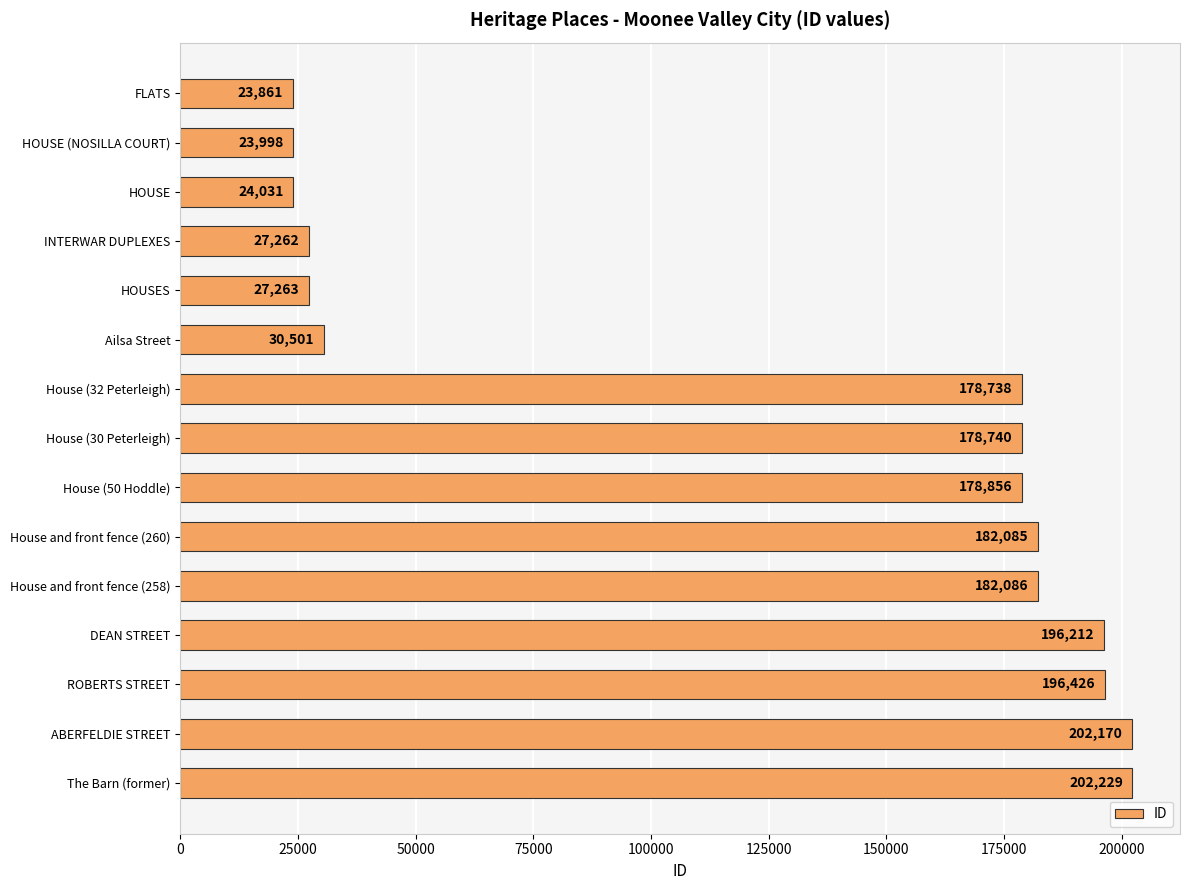

What is the ratio of the value at The Barn (former) to the value at ROBERTS STREET?

1.0